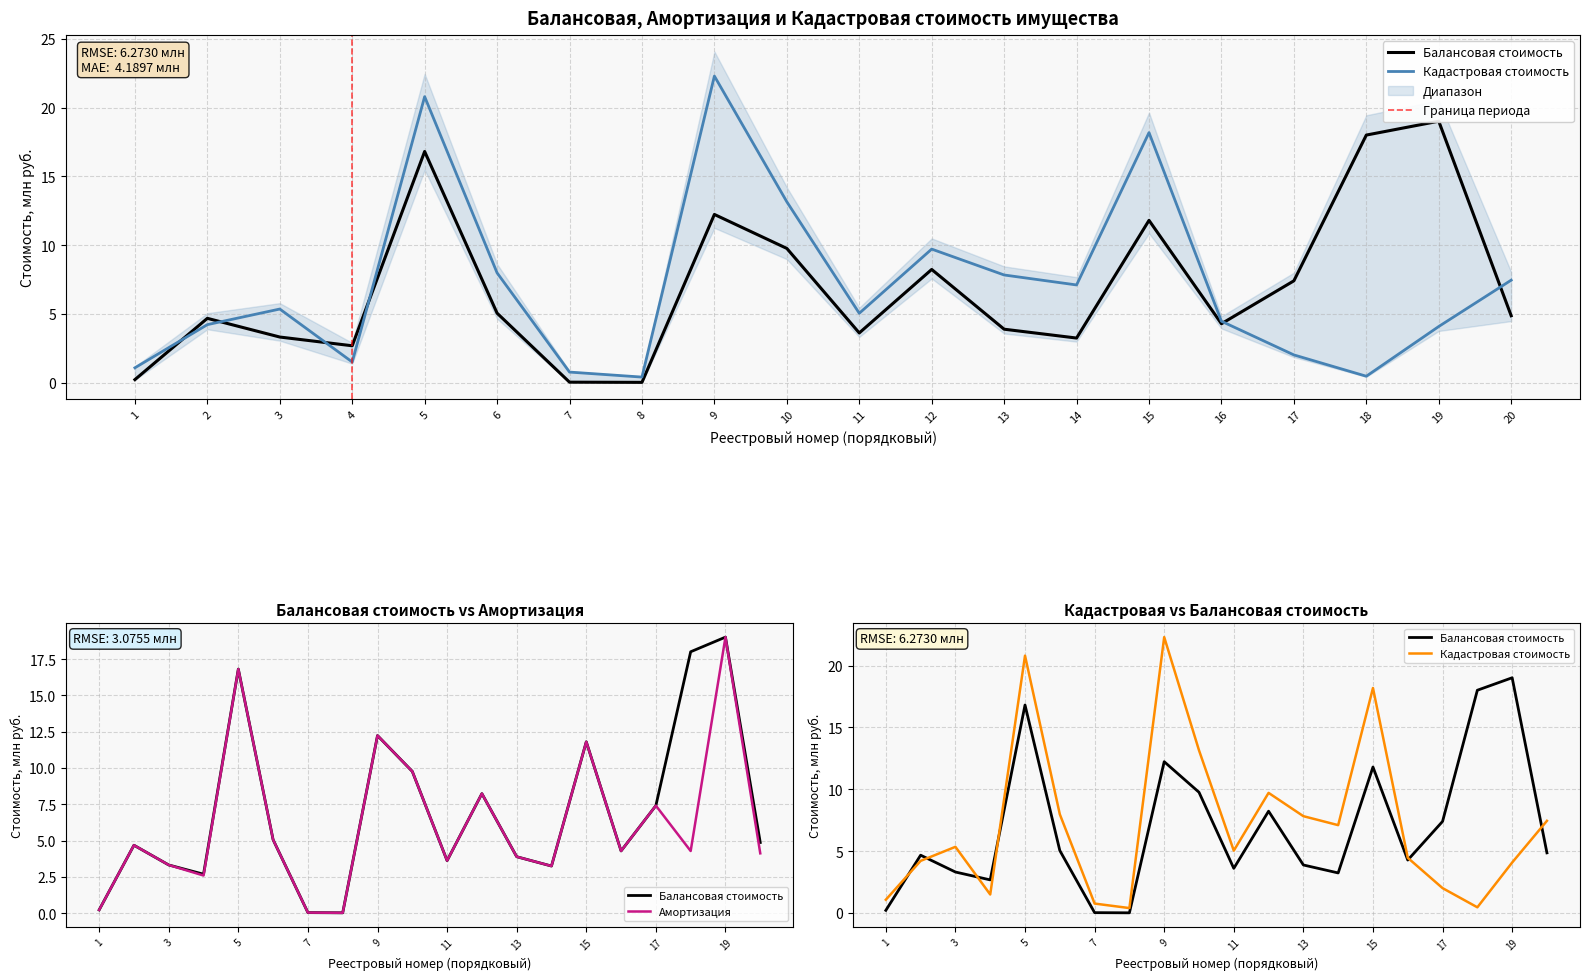

What is the difference between the maximum and second lowest values in the Амортизация series?

19.0